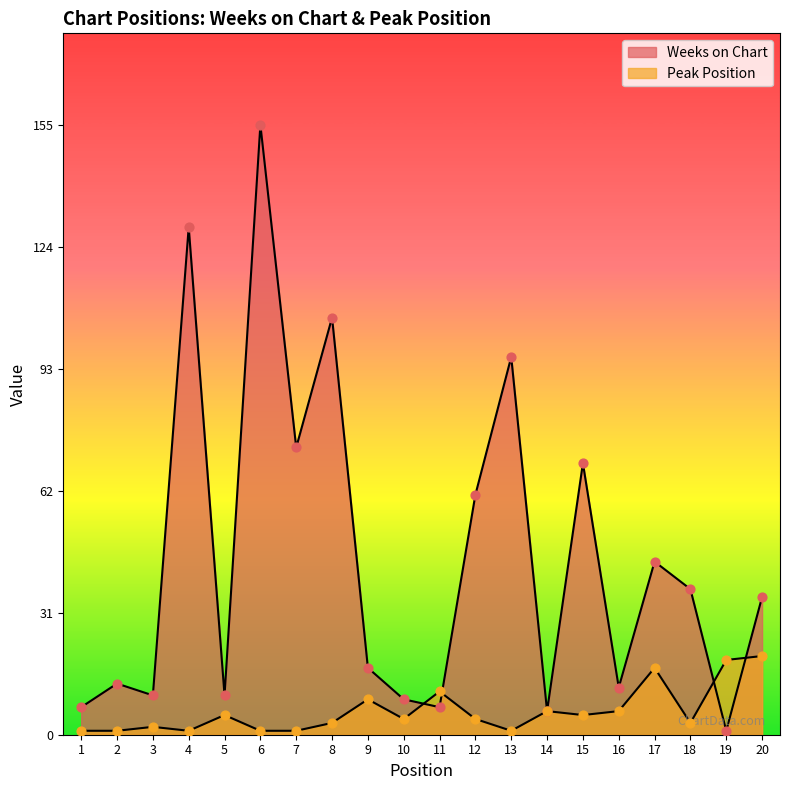

Which series contains the lowest Y value?

Weeks on Chart